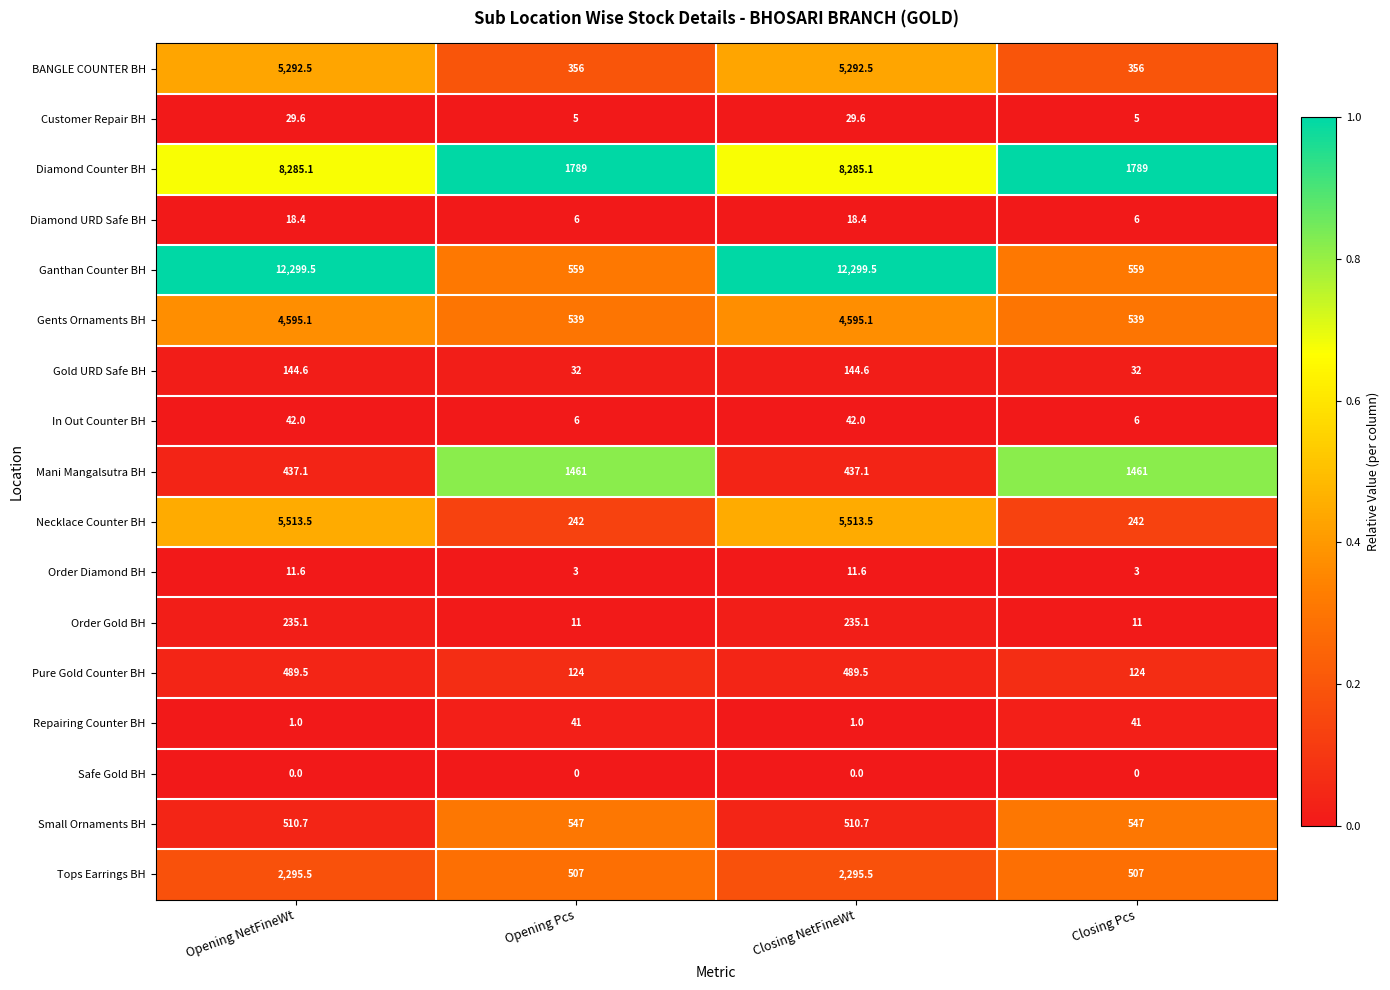

The value of Pure Gold Counter BH at Opening NetFineWt is 114.2. True or false?

False